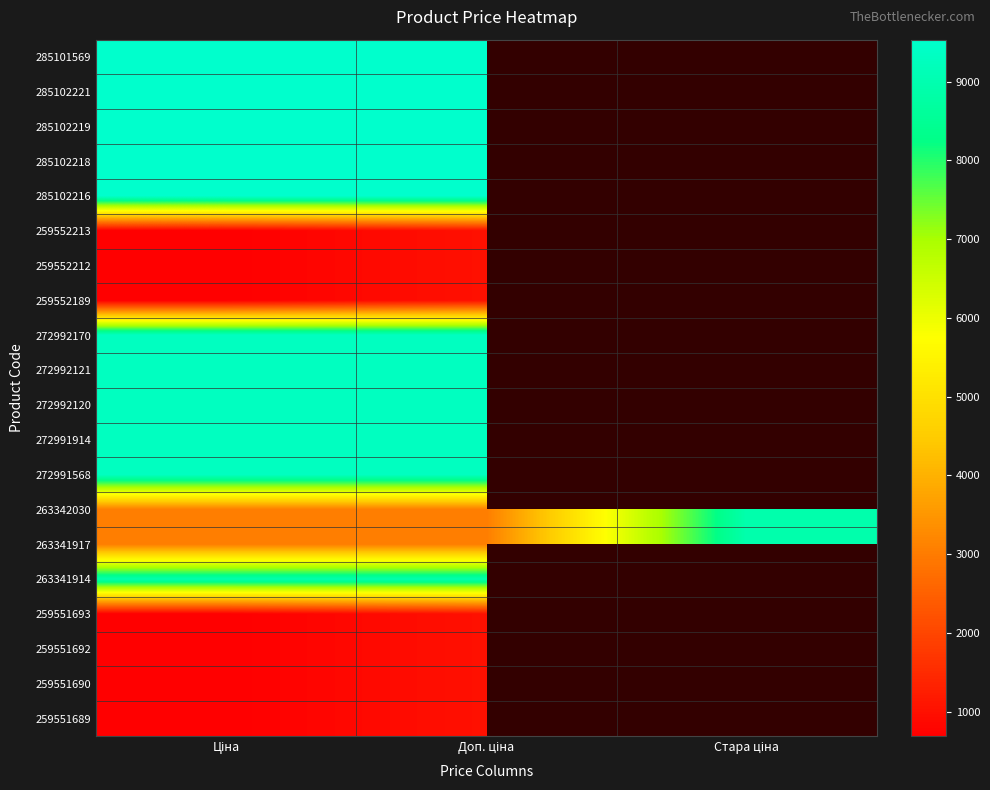

How many positive values does the 285102221 series have?

2